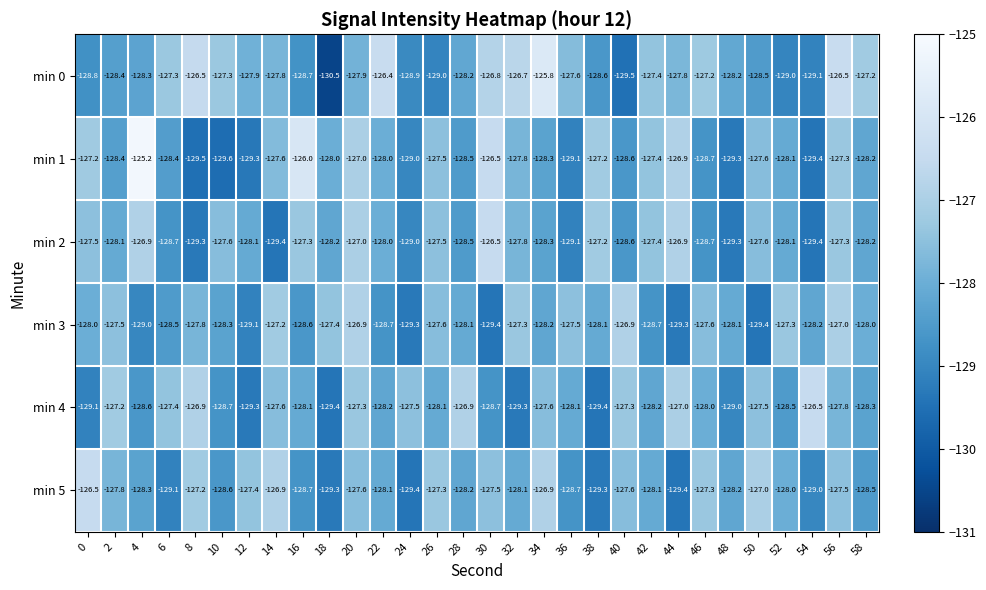

Which series has the largest total across all categories?

min 0